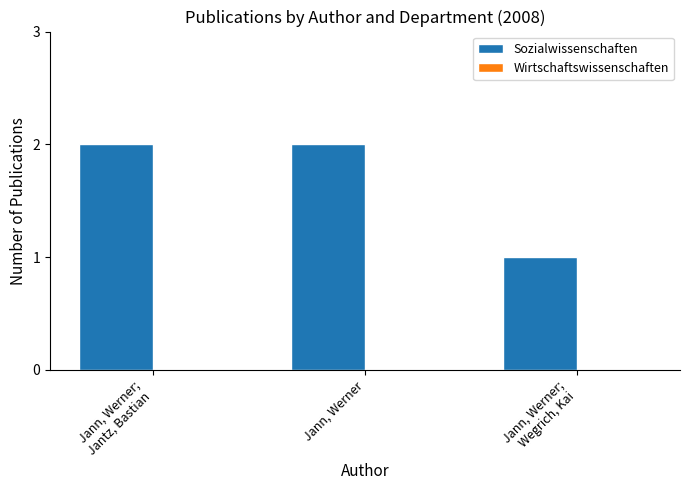

The value at Jann, Werner is 2. True or false?

True